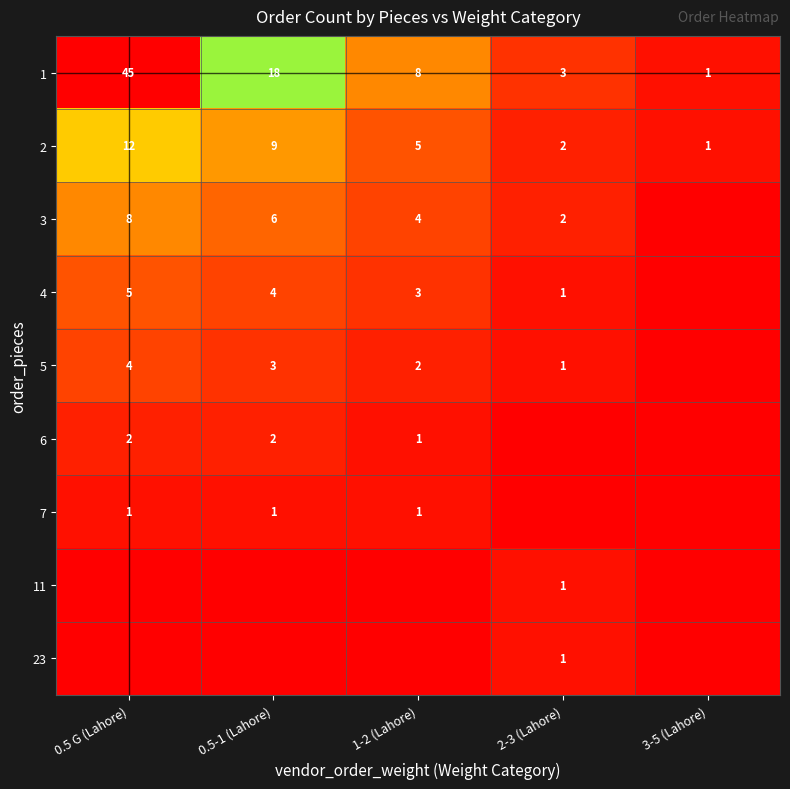

True or false: 6 has a value of 2 at 0.5 G (Lahore).

True